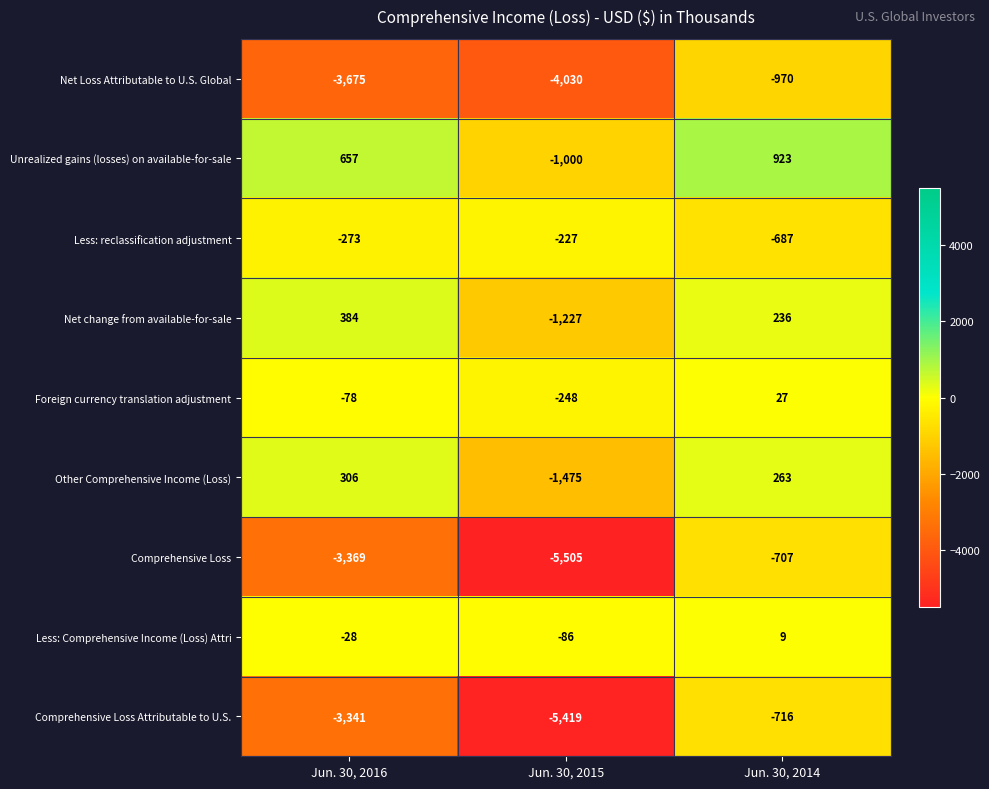

Which category has the highest value across all series?

Jun. 30, 2014